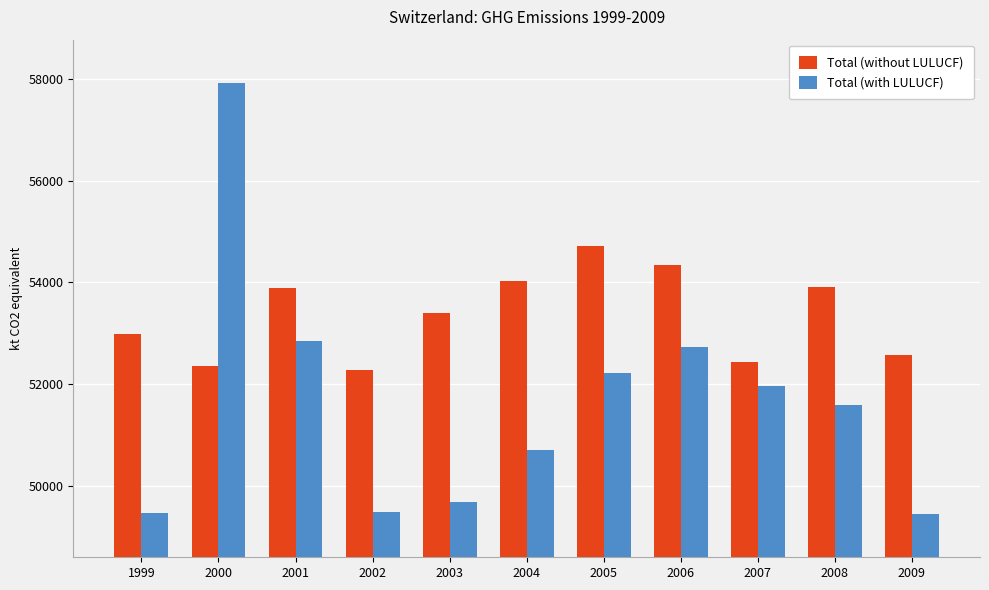

What is the value of the Total (with LULUCF) bar at the 4th from the left?

49481.7